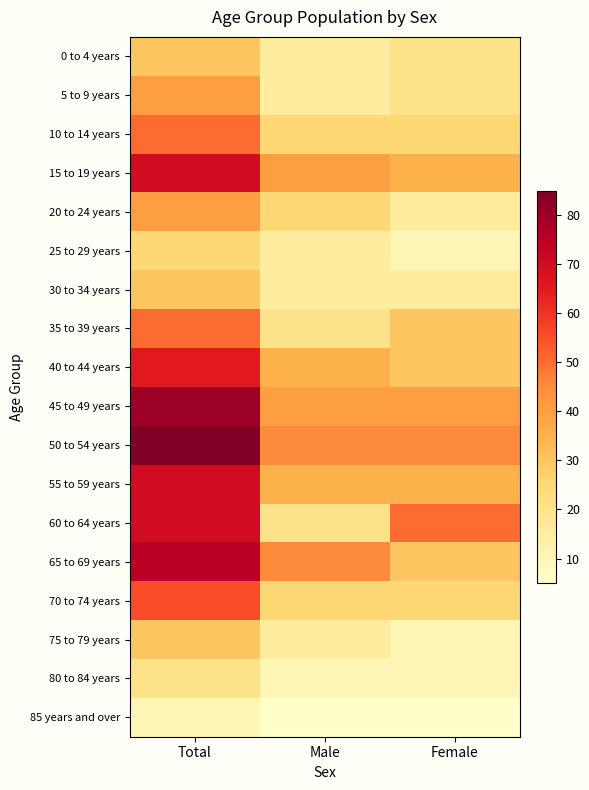

Rank the series by their maximum value, from highest to lowest.

50 to 54 years, 45 to 49 years, 65 to 69 years, 15 to 19 years, 55 to 59 years, 60 to 64 years, 40 to 44 years, 70 to 74 years, 10 to 14 years, 35 to 39 years, 5 to 9 years, 20 to 24 years, 0 to 4 years, 30 to 34 years, 75 to 79 years, 25 to 29 years, 80 to 84 years, 85 years and over